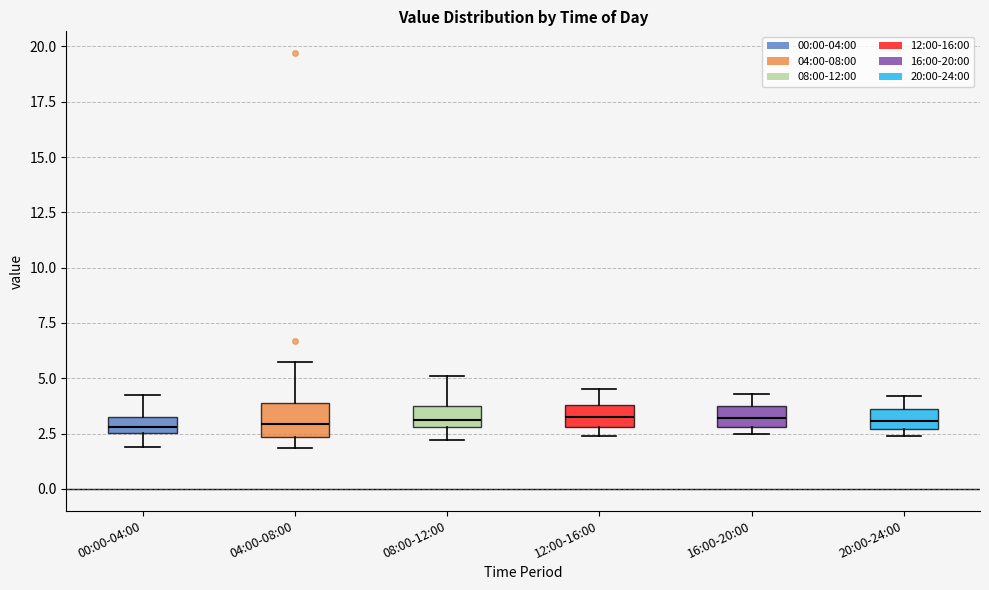

Where is the lower edge of the box for 20:00-24:00 on the y-axis? The values are not printed on the chart, so give them approximately, as read against the axis.

2.5